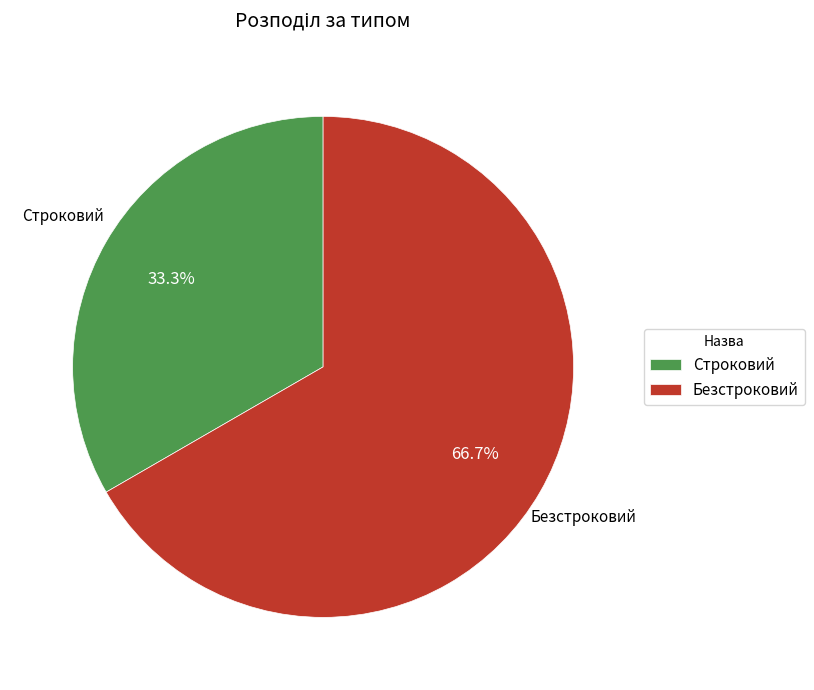

Approximately how many times larger is the value at Строковий compared to Безстроковий?

0.5